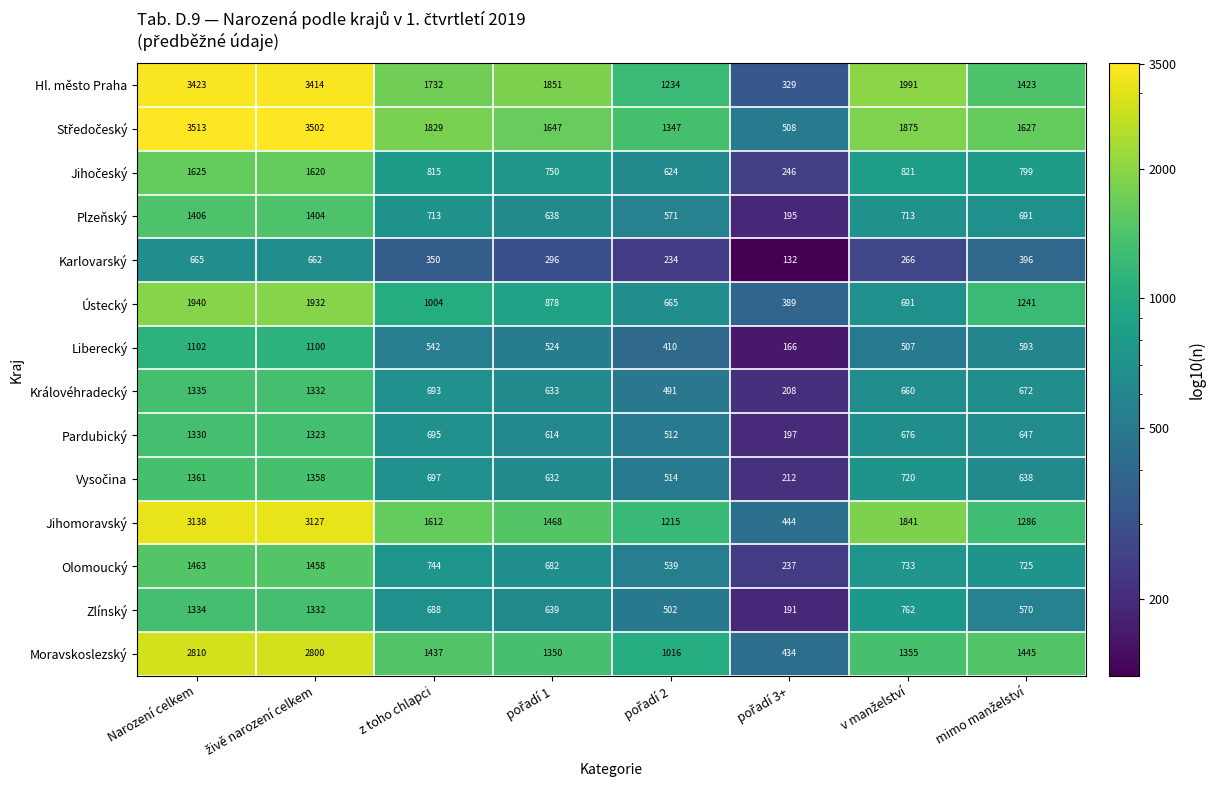

What is the greatest value displayed?

3513